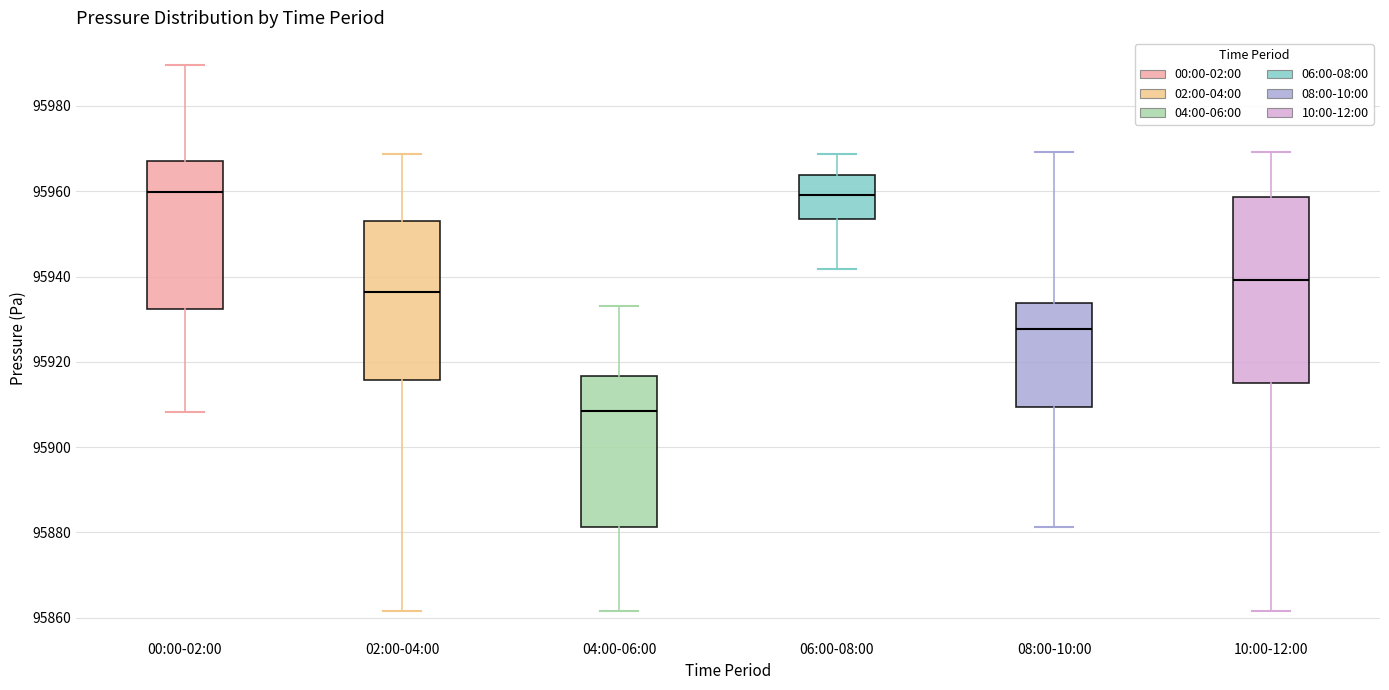

Reading left to right, transcribe this box plot: for each box, give where its median line is, the range the box spans, and where its two whiskers end, as read against the y-axis. The values are not printed on the chart, so give them approximately, as read against the axis.

00:00-02:00: median 95960, box 95932 to 95968, whiskers 95908 to 95990
02:00-04:00: median 95936, box 95916 to 95954, whiskers 95862 to 95968
04:00-06:00: median 95908, box 95882 to 95916, whiskers 95862 to 95934
06:00-08:00: median 95960, box 95954 to 95964, whiskers 95942 to 95968
08:00-10:00: median 95928, box 95910 to 95934, whiskers 95882 to 95970
10:00-12:00: median 95940, box 95914 to 95958, whiskers 95862 to 95970